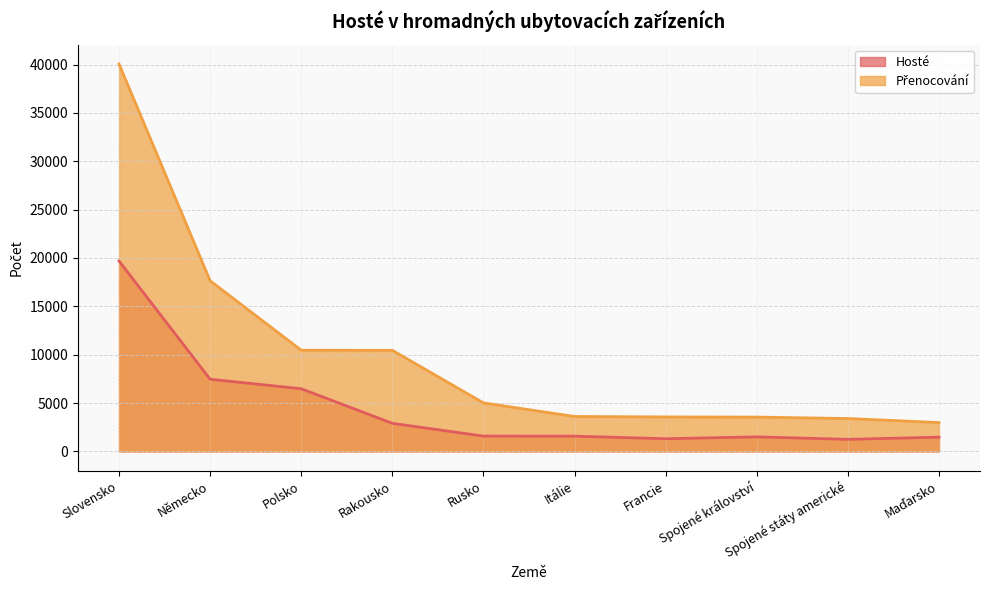

Which series changed the most between Rusko and Francie?

Přenocování